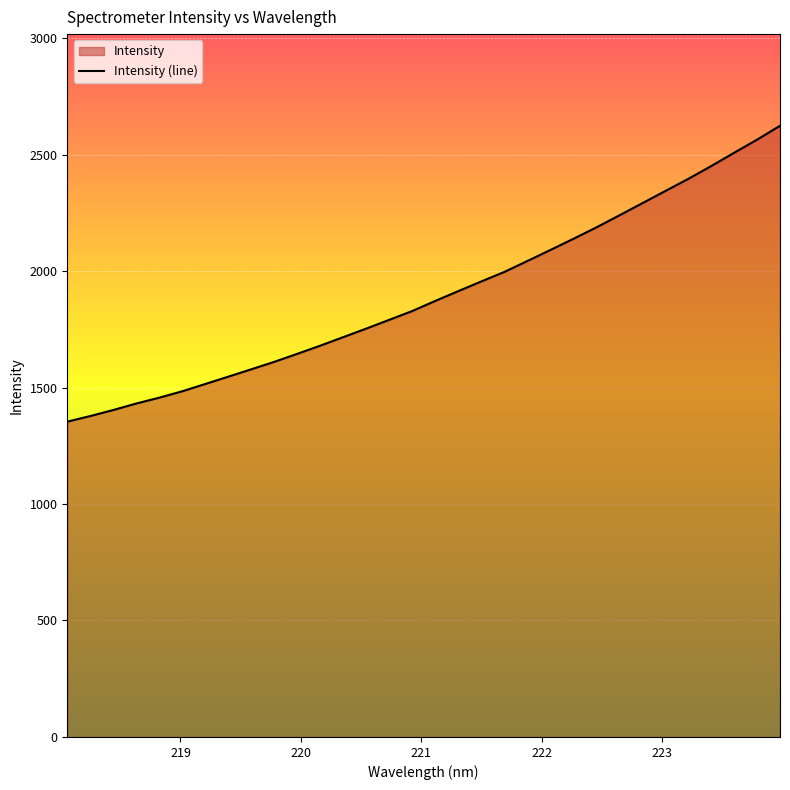

What is the difference between the values at 218.2508 and 219.0156?

106.5